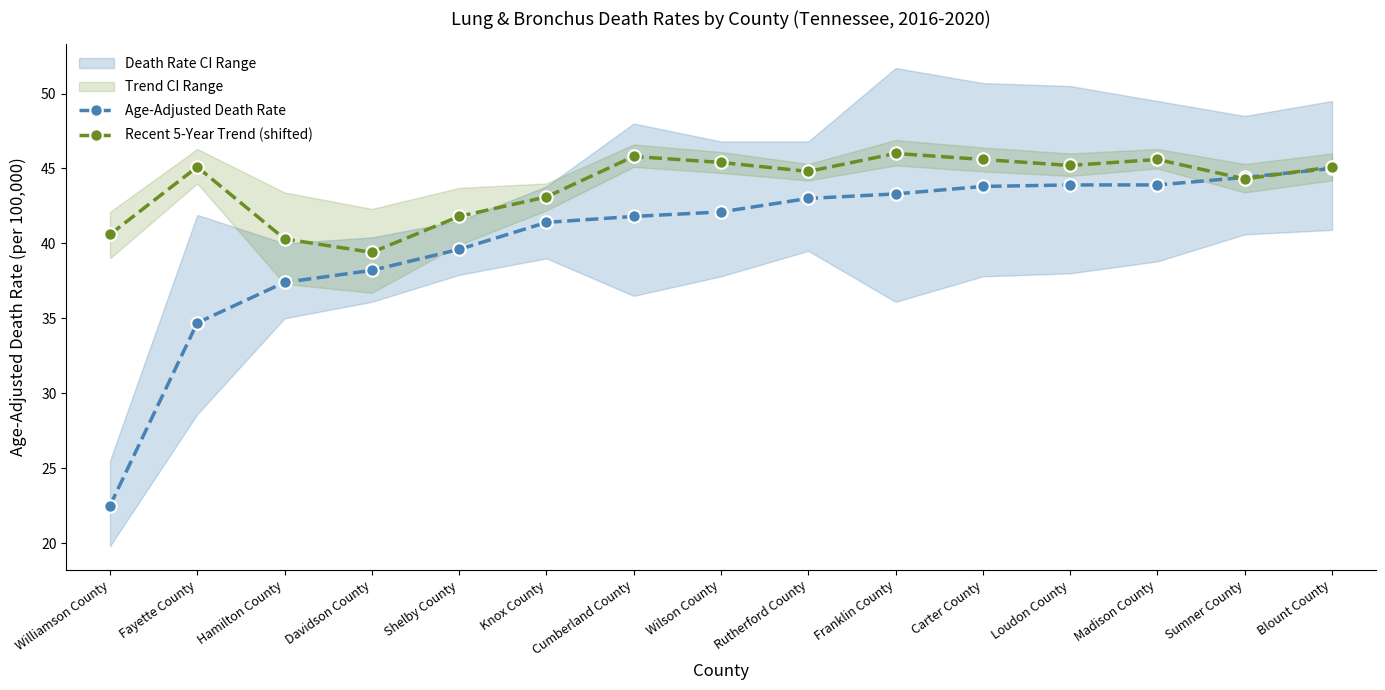

What is the total value across all series at Shelby County?

81.4